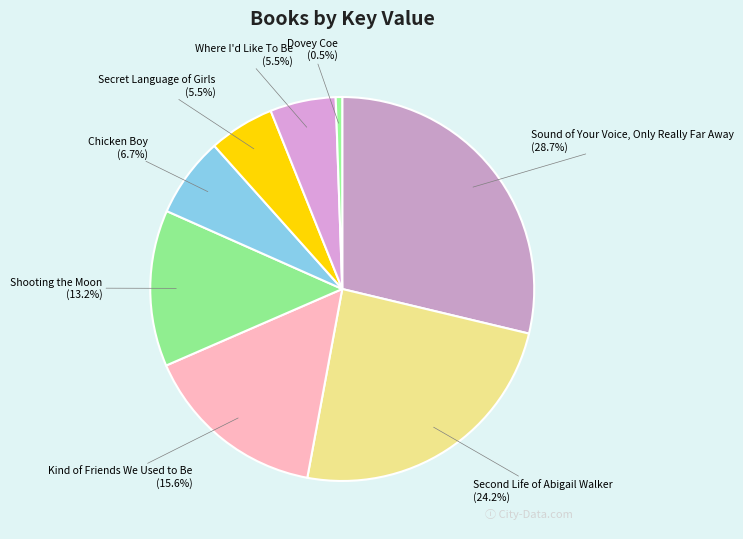

Rank the categories by value from lowest to highest.

Dovey Coe, Where I'd Like To Be, Secret Language of Girls, Chicken Boy, Shooting the Moon, Kind of Friends We Used to Be, Second Life of Abigail Walker, Sound of Your Voice, Only Really Far Away